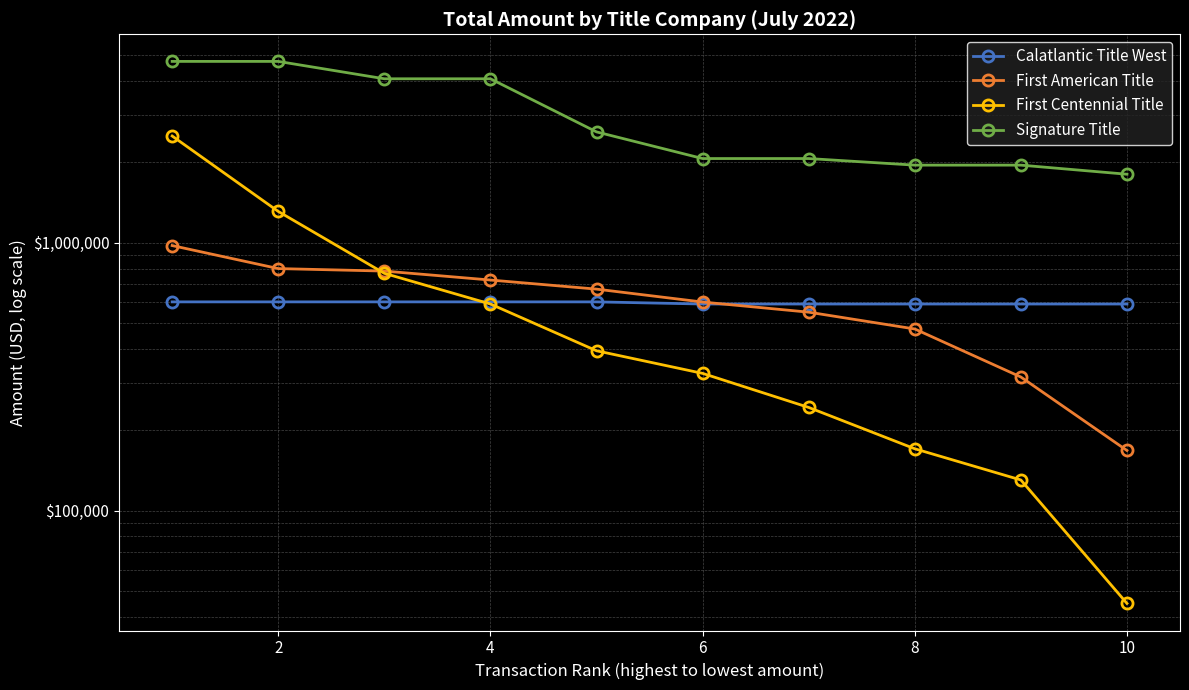

What is the minimum value shown in the chart?

45000